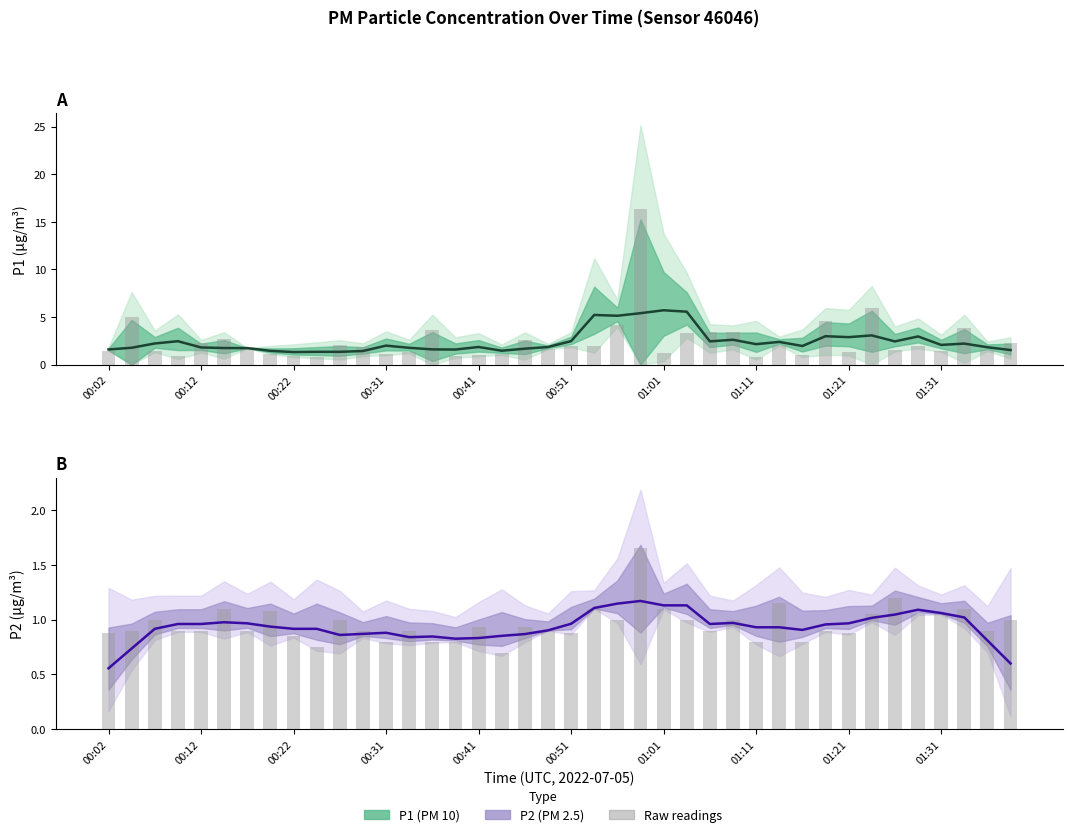

List the series in order of their peak value, highest first.

P1 raw, P1, P2 raw, P2